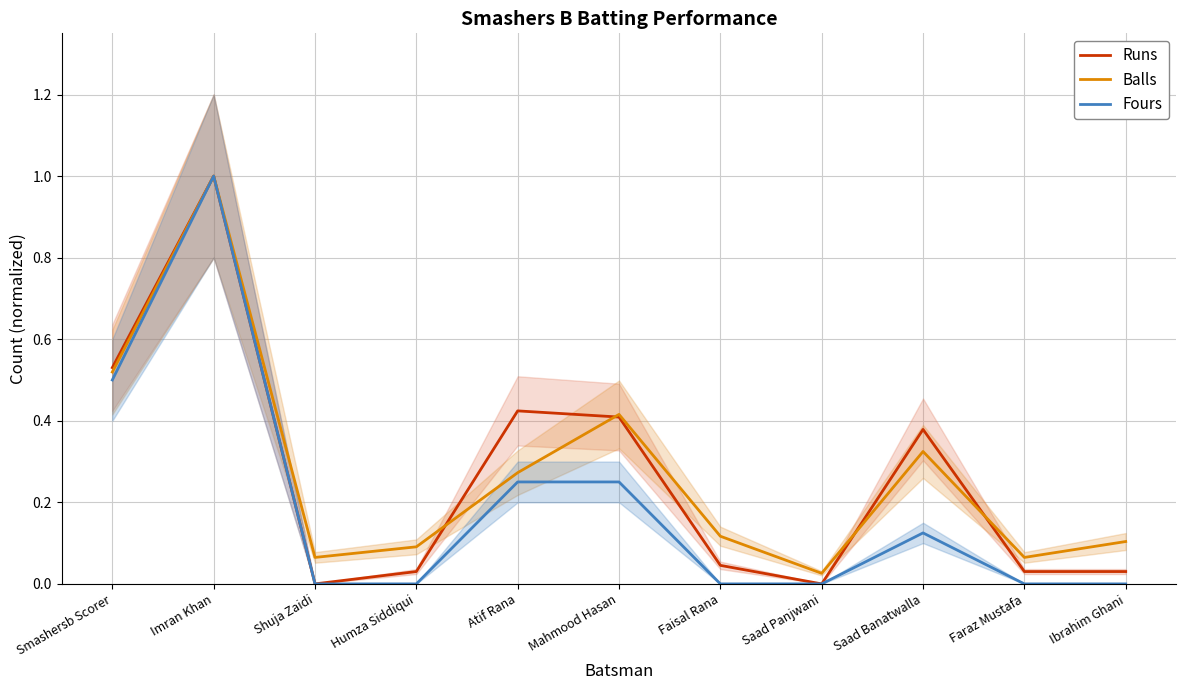

At which category does Runs reach its first local valley?

Shuja Zaidi